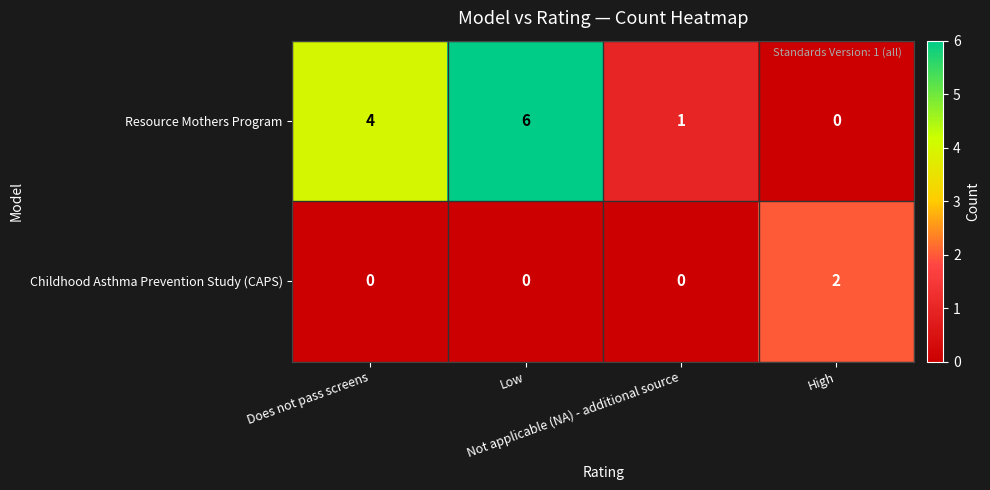

At High, list the series in order from largest to smallest.

Childhood Asthma Prevention Study (CAPS), Resource Mothers Program